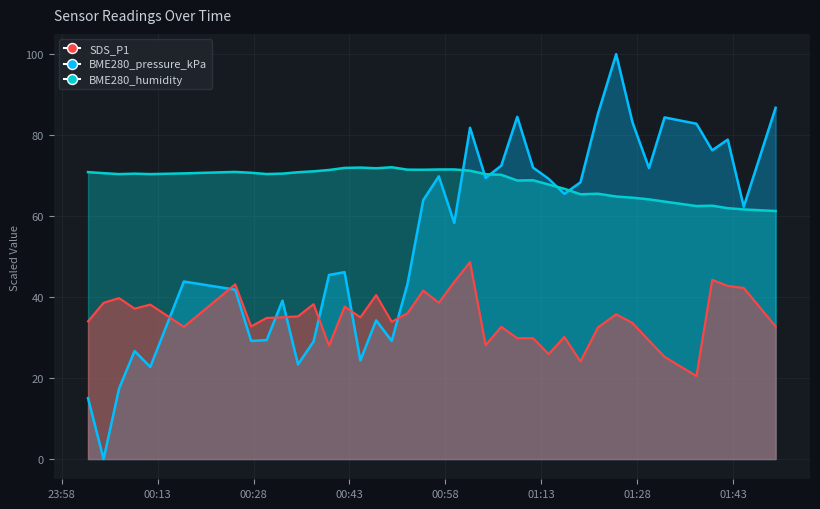

What is the average value of the SDS_P1 series?

34.9